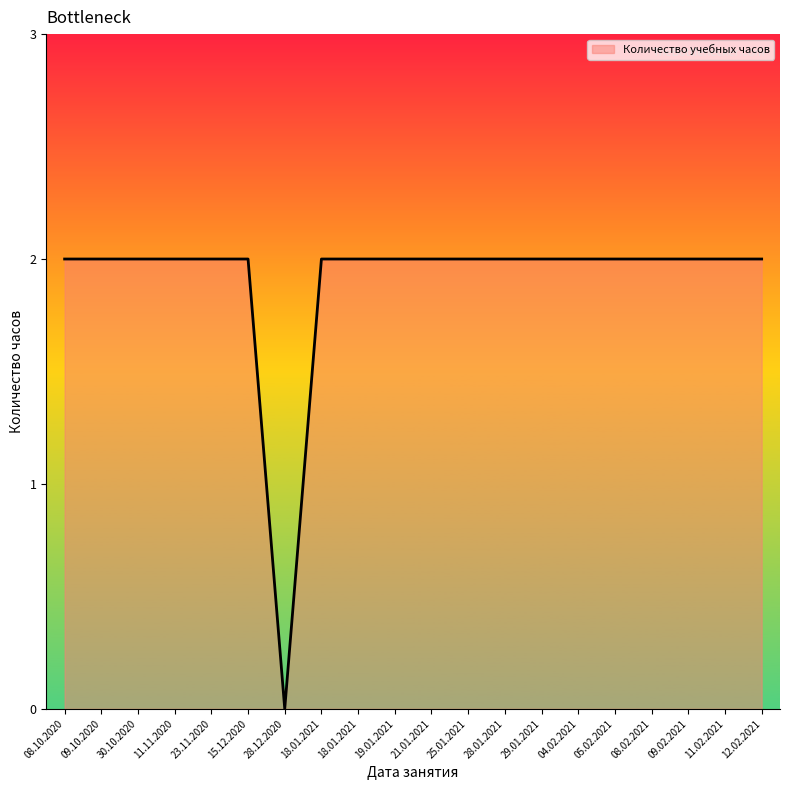

At which category does the chart reach its peak across all series?

08.10.2020